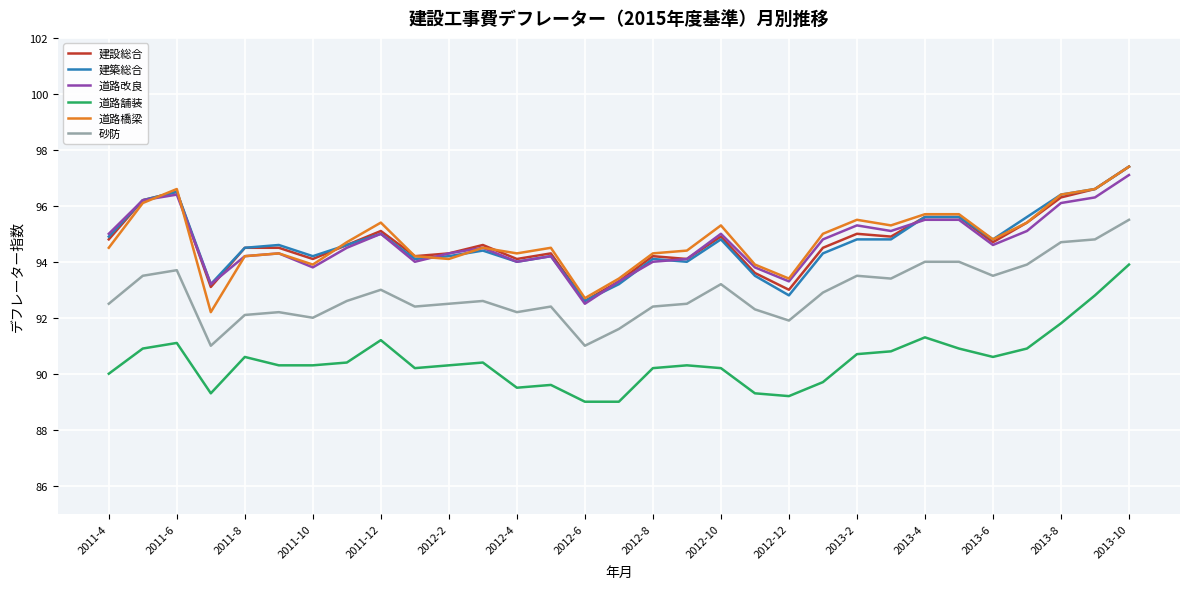

True or false: 砂防 and 建築総合 intersect in this chart.

False